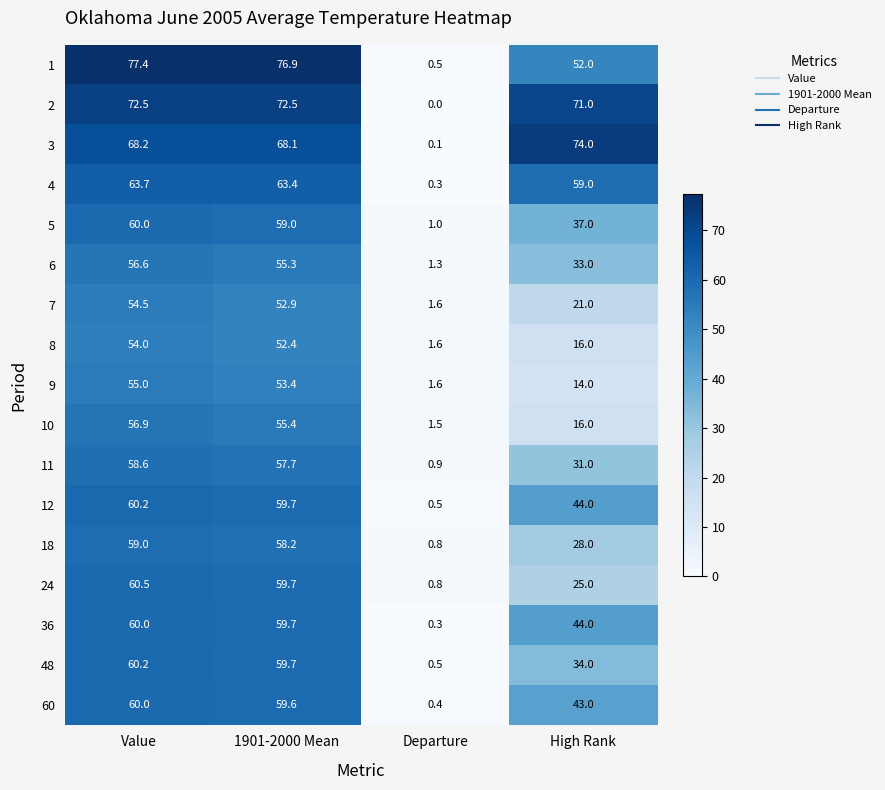

How many values in the 7 series exceed 52?

2